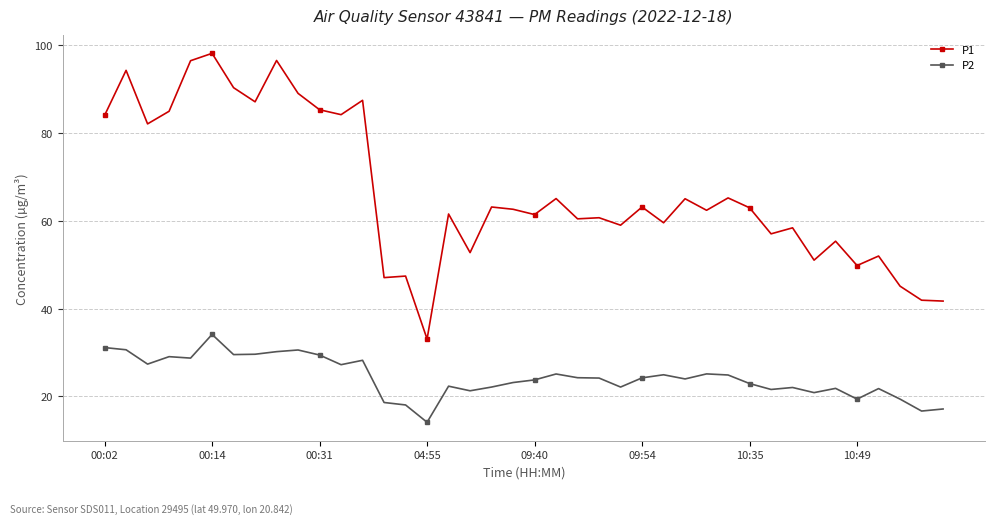

What is the minimum value shown in the chart?

14.1